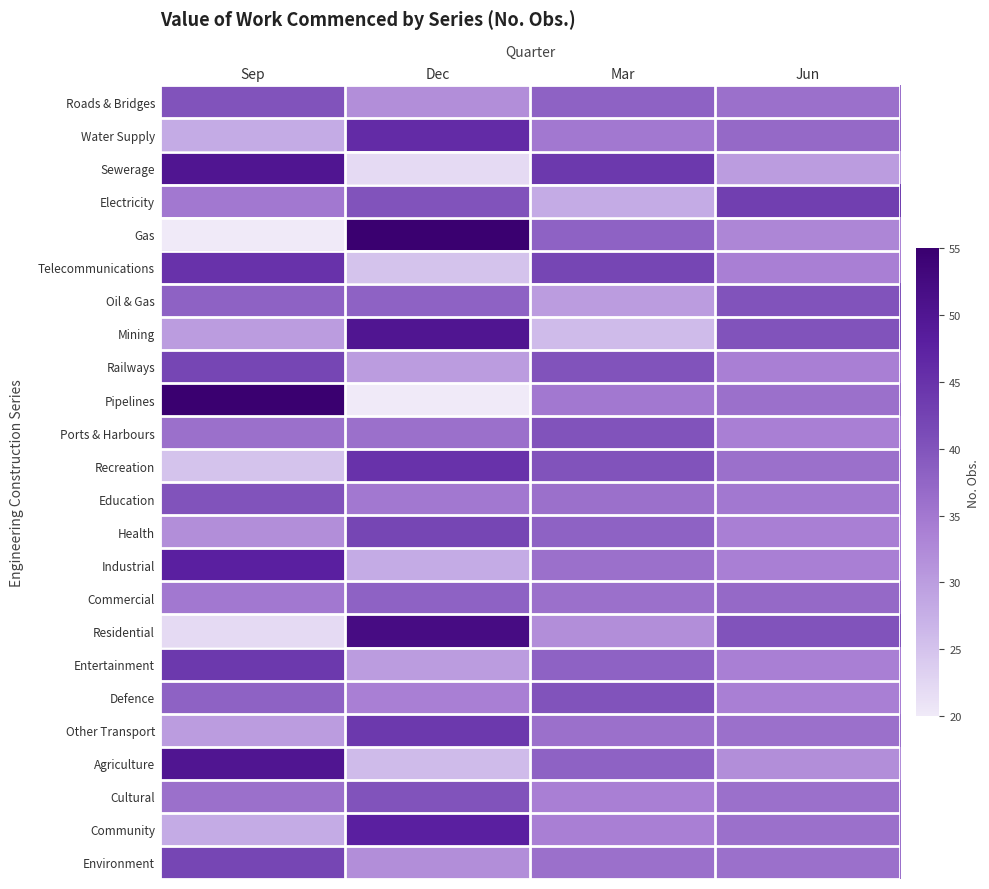

What is the greatest value displayed?

55